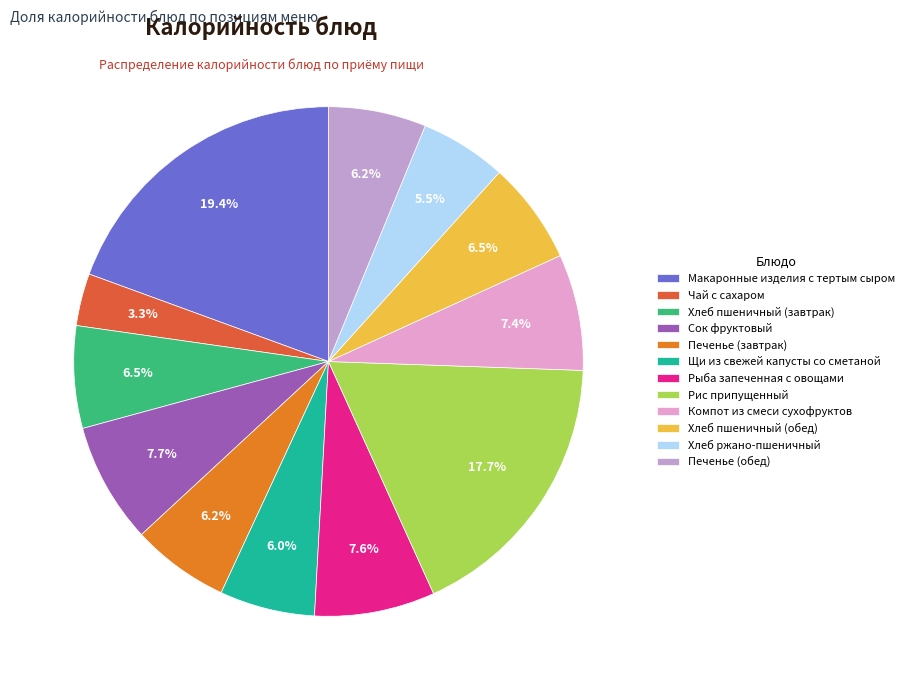

To the nearest percent, what is the combined percentage of Хлеб пшеничный (завтрак) and Печенье (завтрак)?

13%